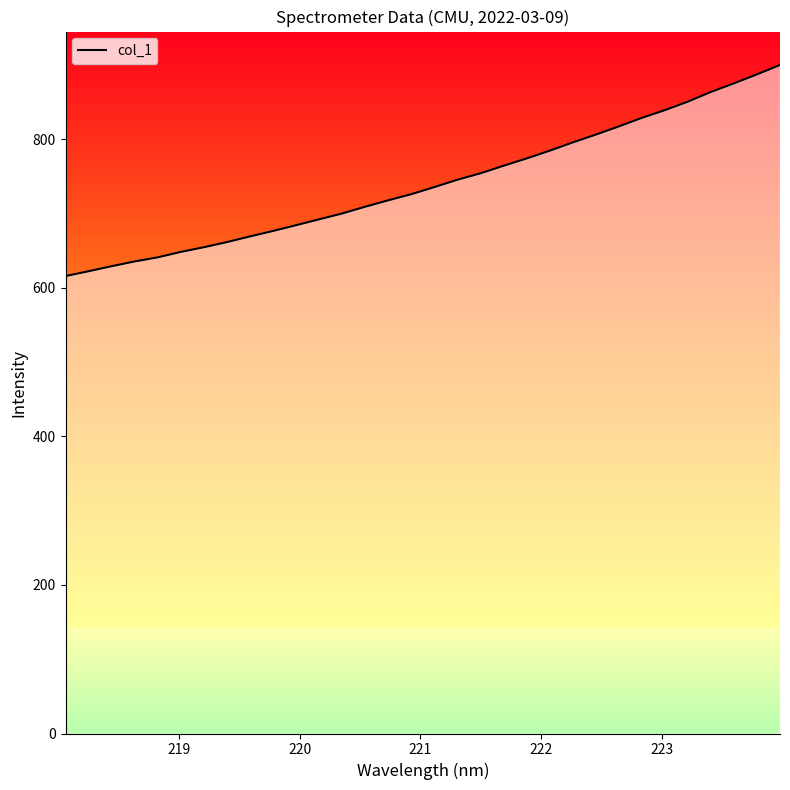

What is the maximum value for col_1?

899.7